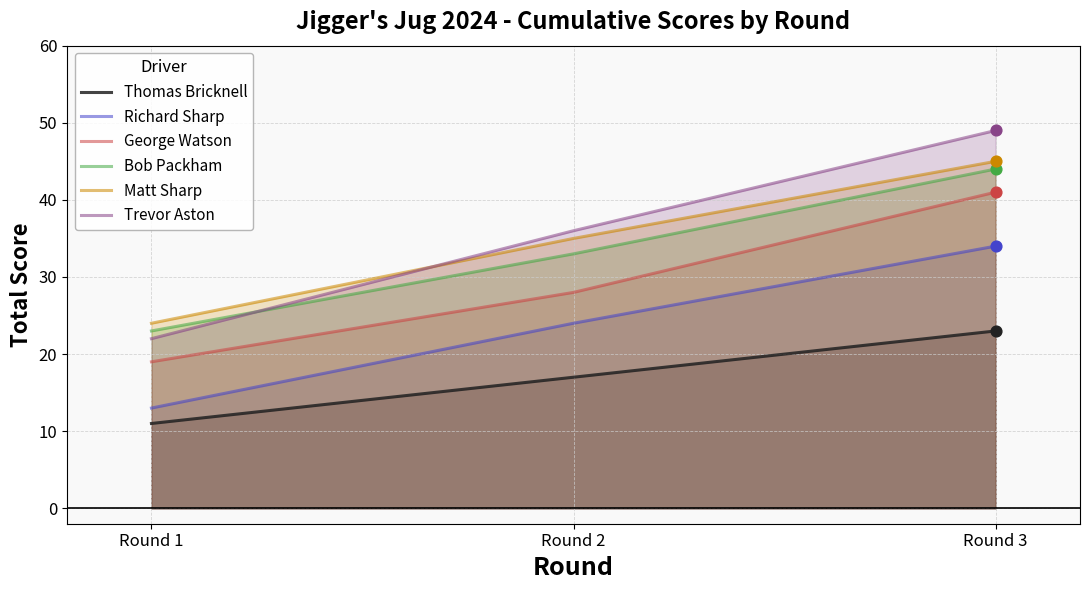

Which series has the largest total across all categories?

Trevor Aston